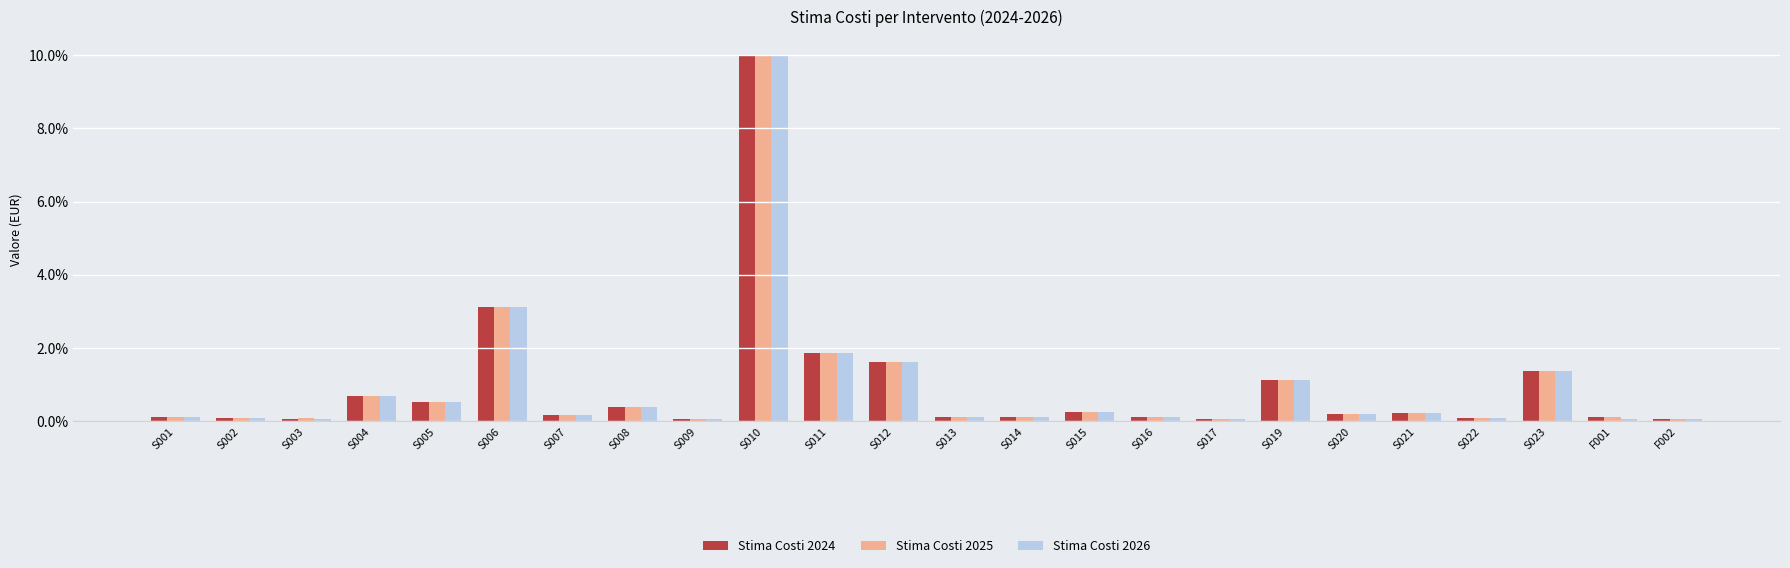

What position from the left is F002?

24